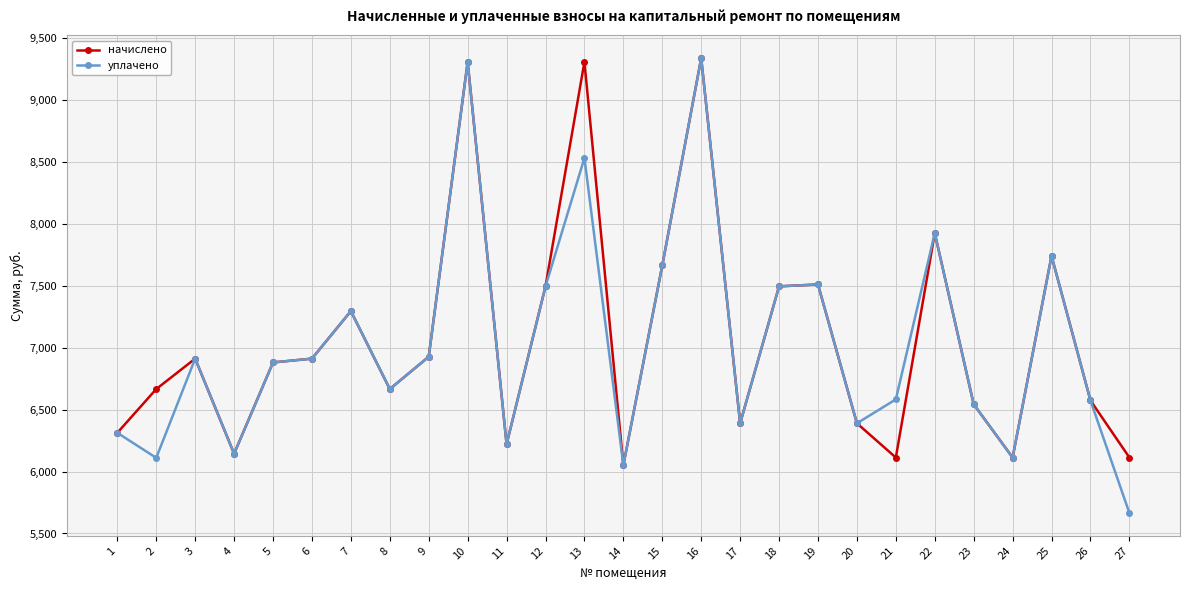

True or false: уплачено has more than 0 interior local peaks.

True